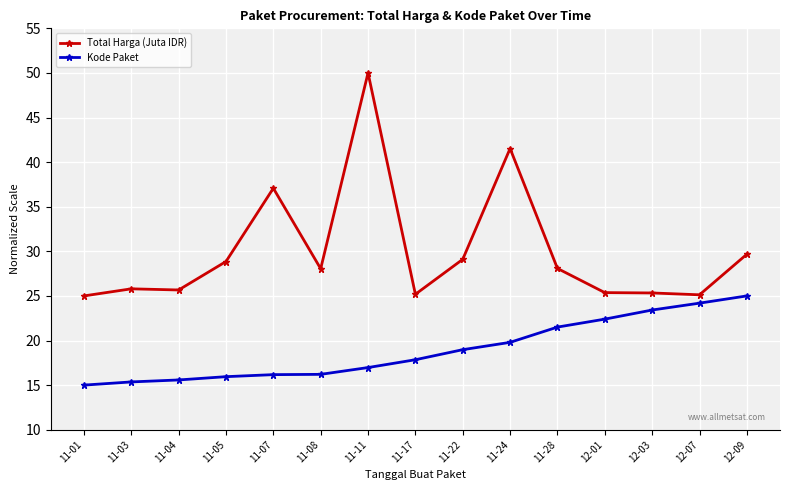

Is the value of Total Harga (Juta IDR) at 11-05 greater than the value of Kode Paket at 12-03?

Yes